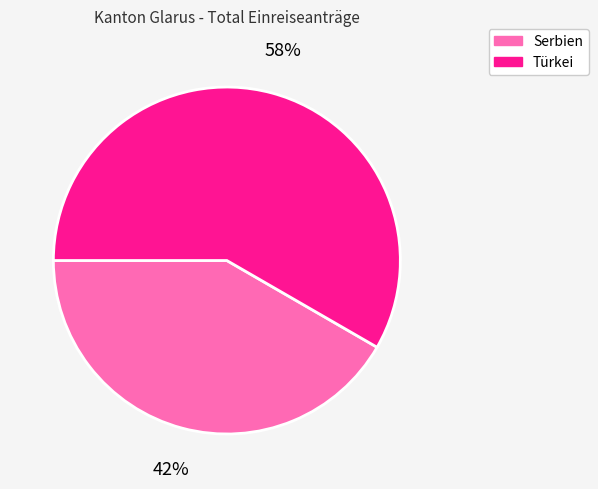

Which category accounts for the majority?

Türkei